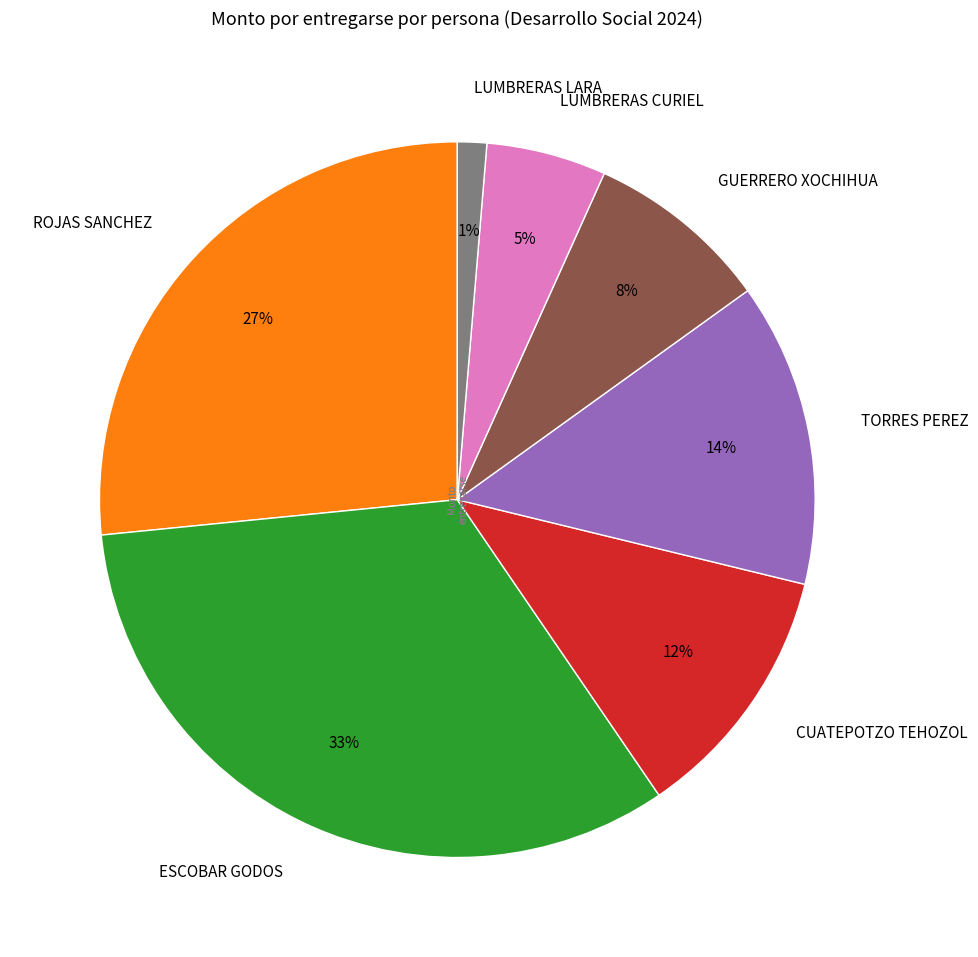

Rank the categories by value from lowest to highest.

LUMBRERAS LARA, LUMBRERAS CURIEL, GUERRERO XOCHIHUA, CUATEPOTZO TEHOZOL, TORRES PEREZ, ROJAS SANCHEZ, ESCOBAR GODOS